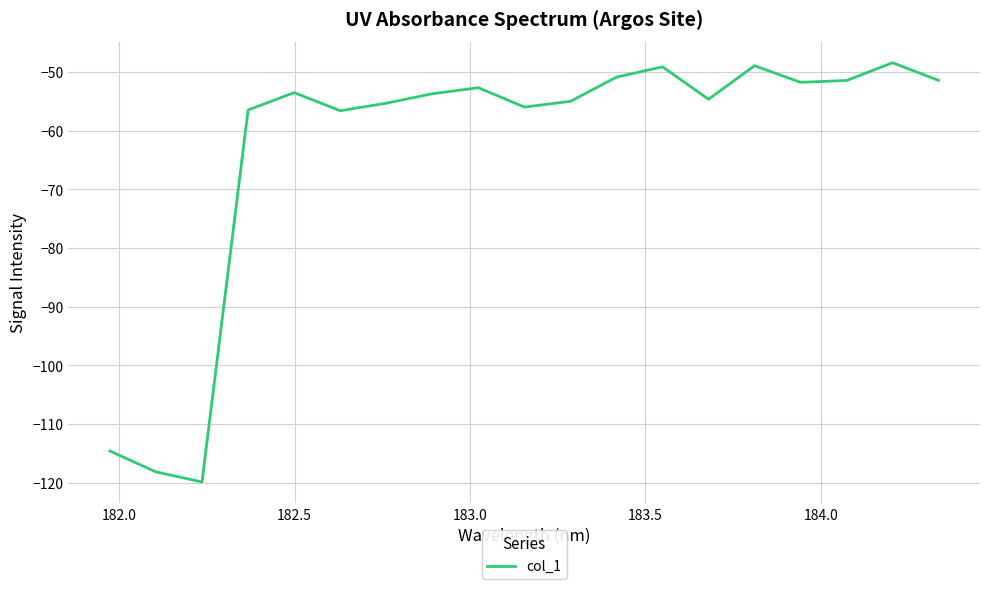

What is the difference between the second highest and minimum values?

70.9